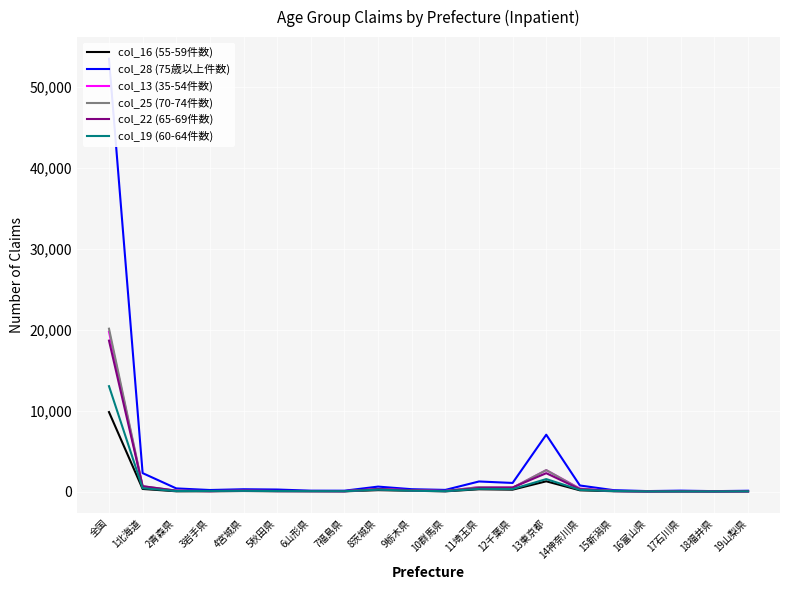

At 16富山県, list the series in order from smallest to largest.

col_16 (55-59件数), col_19 (60-64件数), col_13 (35-54件数), col_22 (65-69件数), col_25 (70-74件数), col_28 (75歳以上件数)